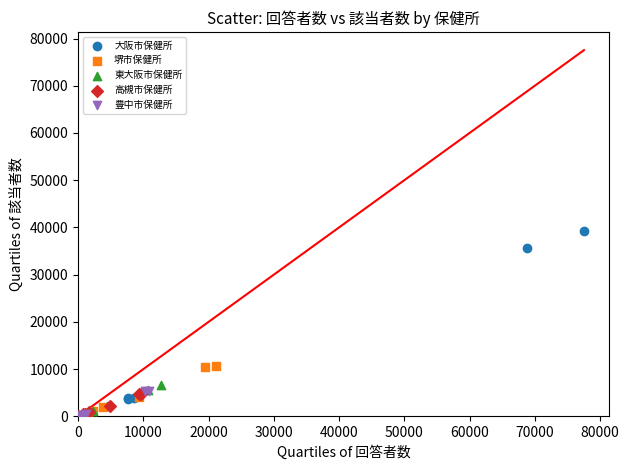

What are all the series names shown in the legend?

大阪市保健所, 堺市保健所, 東大阪市保健所, 高槻市保健所, 豊中市保健所